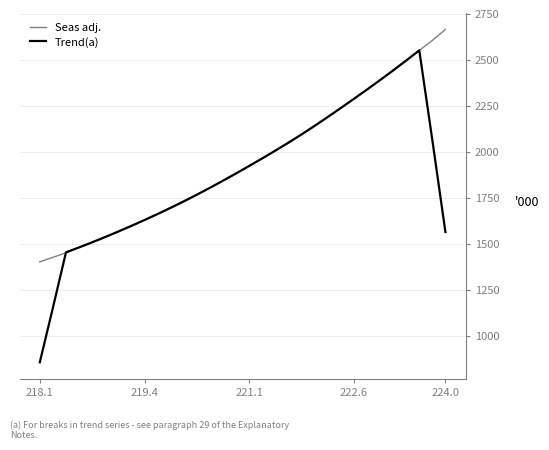

Which series has the widest spread of values?

Trend(a)